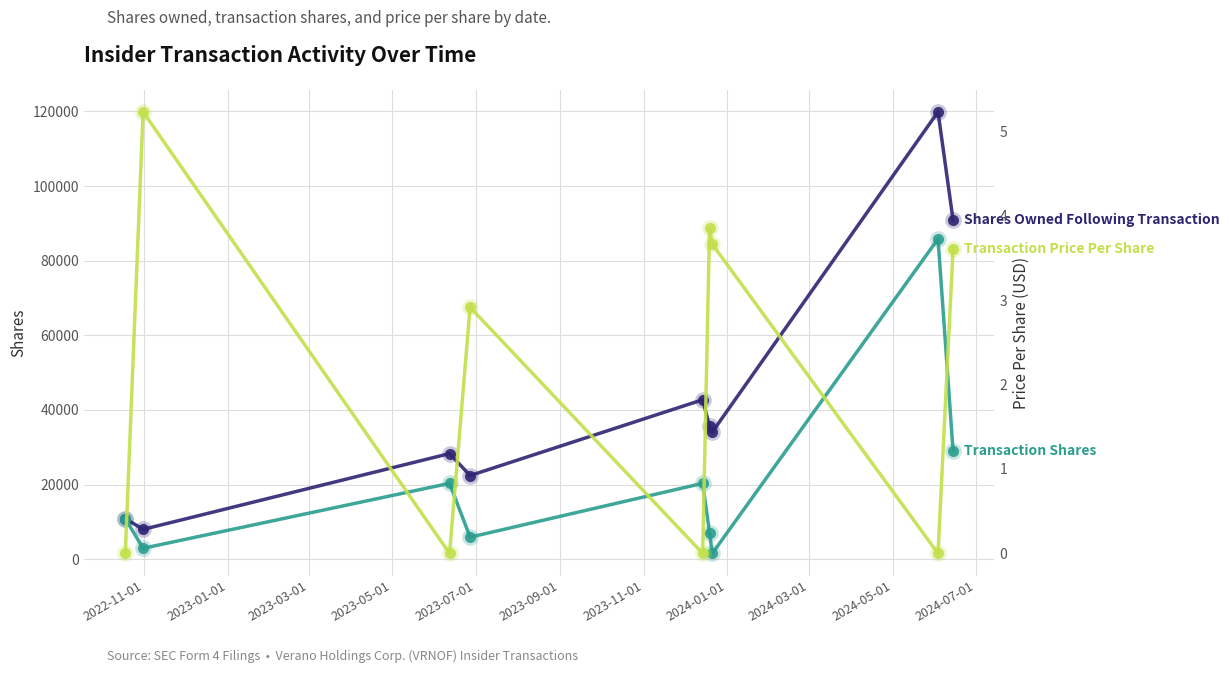

What is the minimum value for Transaction Shares?

1531.0